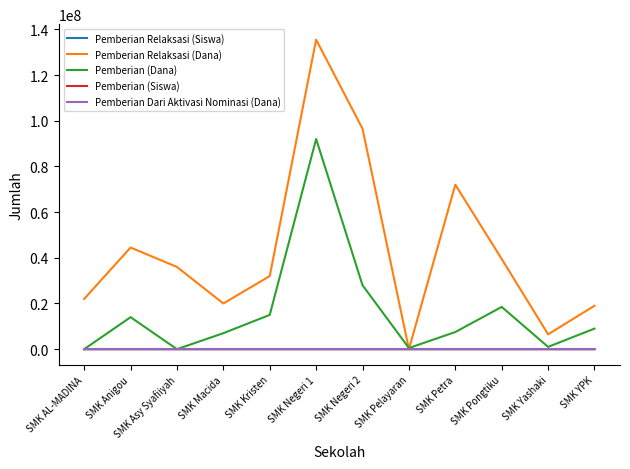

At which category is the sum across all series the highest?

SMK Negeri 1